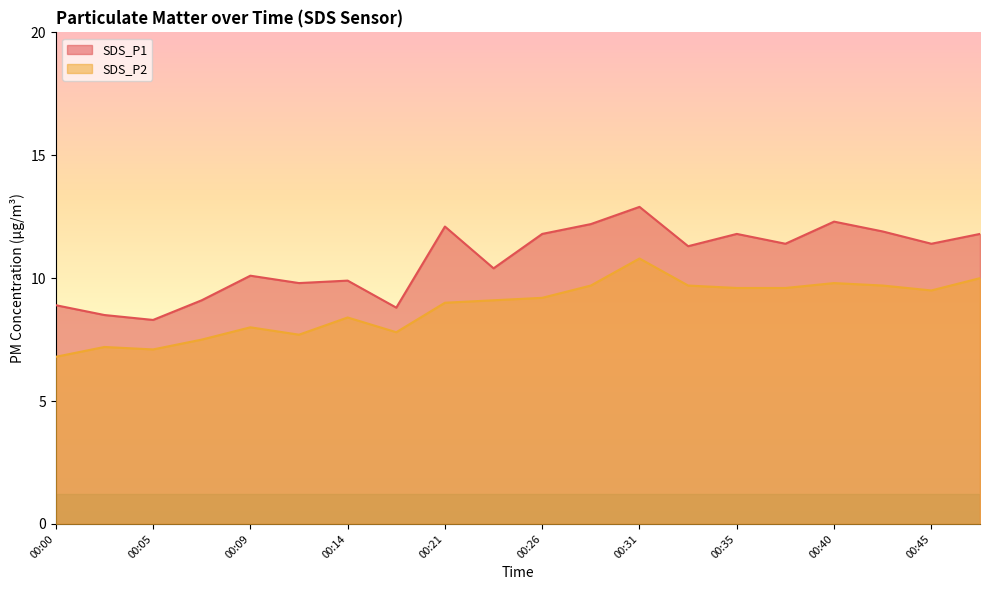

What is the highest value of the SDS_P2 series?

10.8